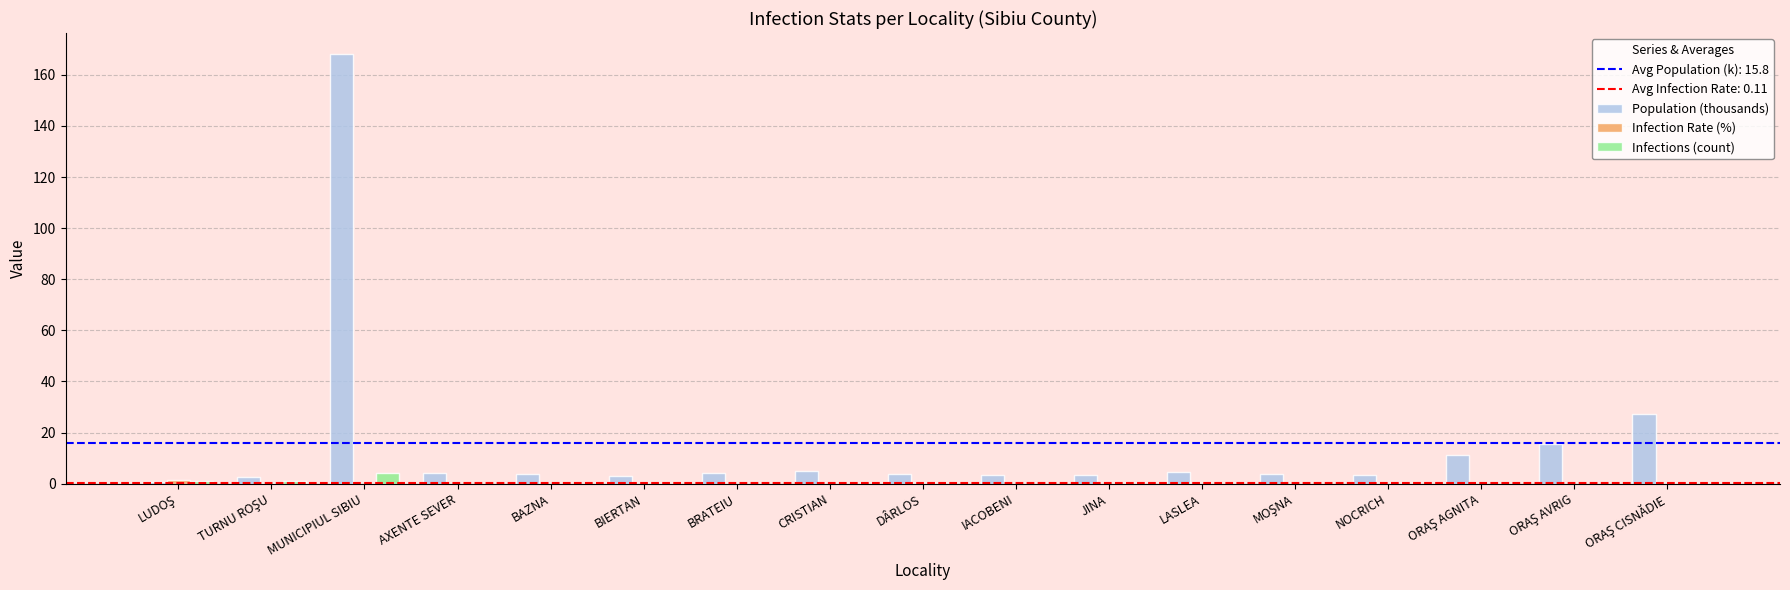

Which series has the largest total across all categories?

Population (thousands)